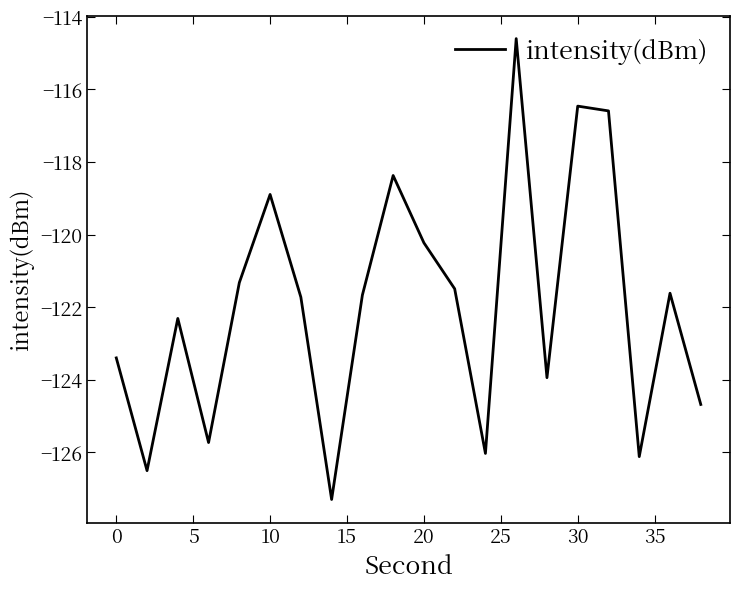

What is the maximum value shown in the chart?

-114.6